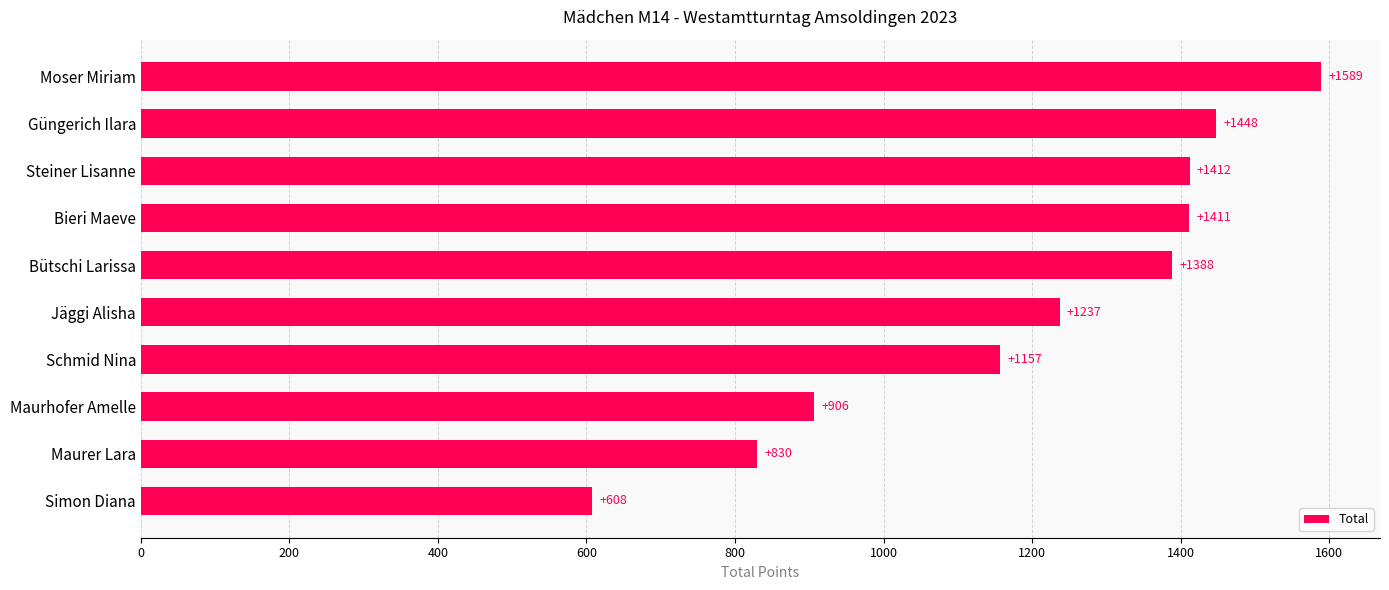

The value at Jäggi Alisha is 1237. True or false?

True